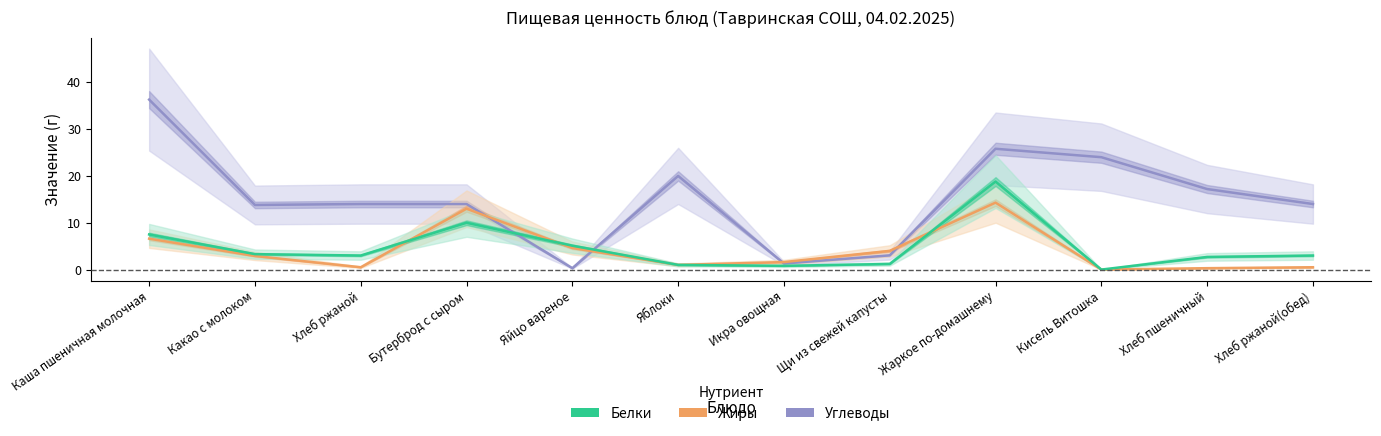

What is the label of the 3rd point from the right?

Кисель Витошка